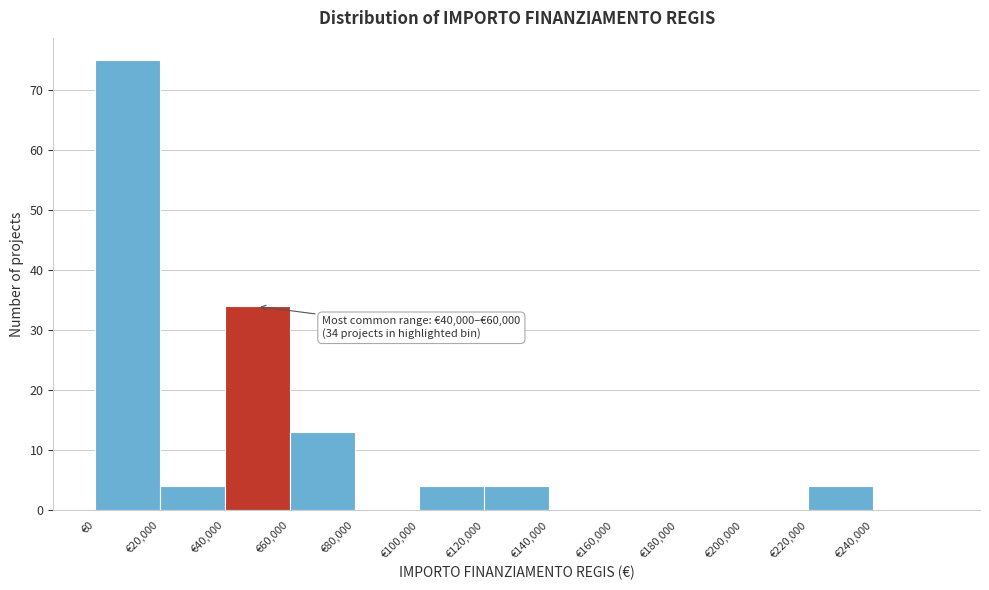

Over which range of the x-axis is the bar tallest?

0 to 20000